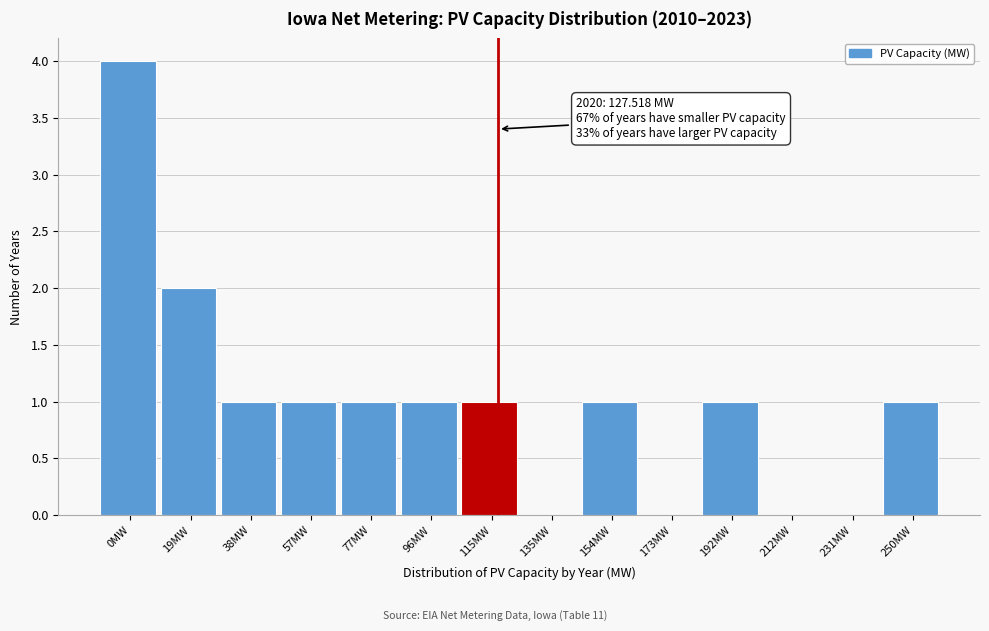

Reading left to right, list all the values displayed in this chart.

0MW=4	19MW=2	38MW=1	57MW=1	77MW=1	96MW=1	115MW=1	135MW=0	154MW=1	173MW=0	192MW=1	212MW=0	231MW=0	250MW=1